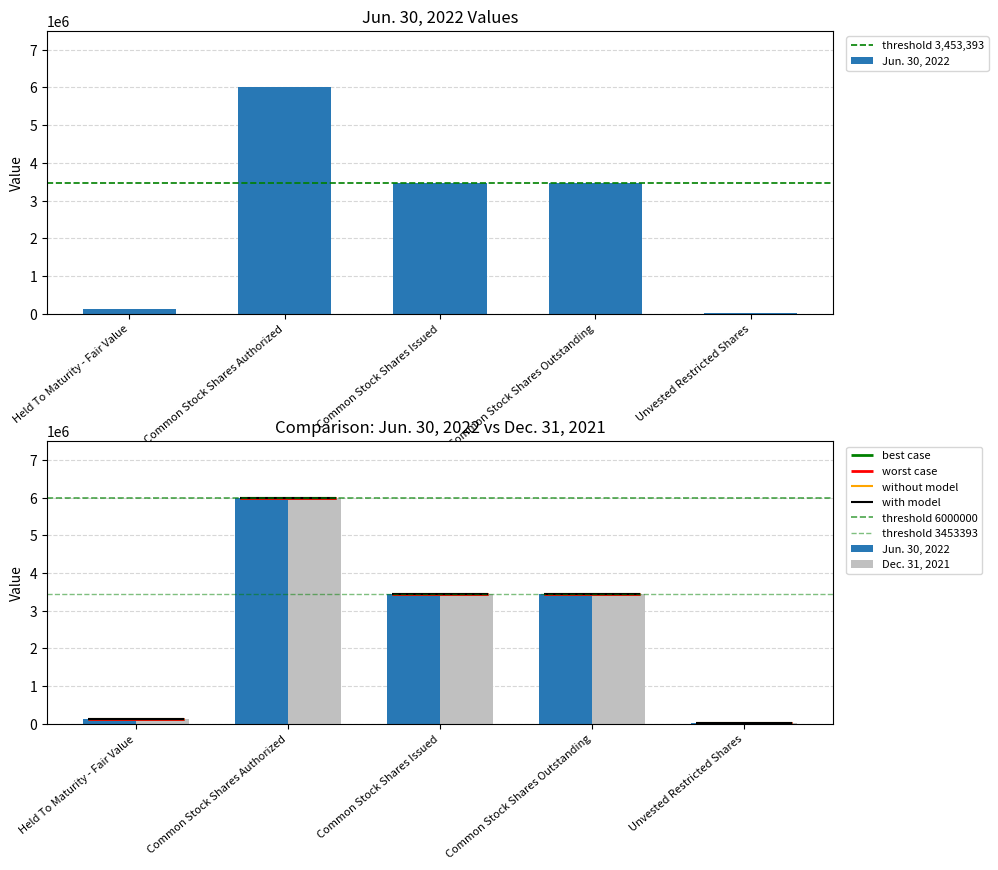

Between Held To Maturity - Fair Value and Common Stock Shares Authorized, which series saw the biggest shift?

Jun. 30, 2022